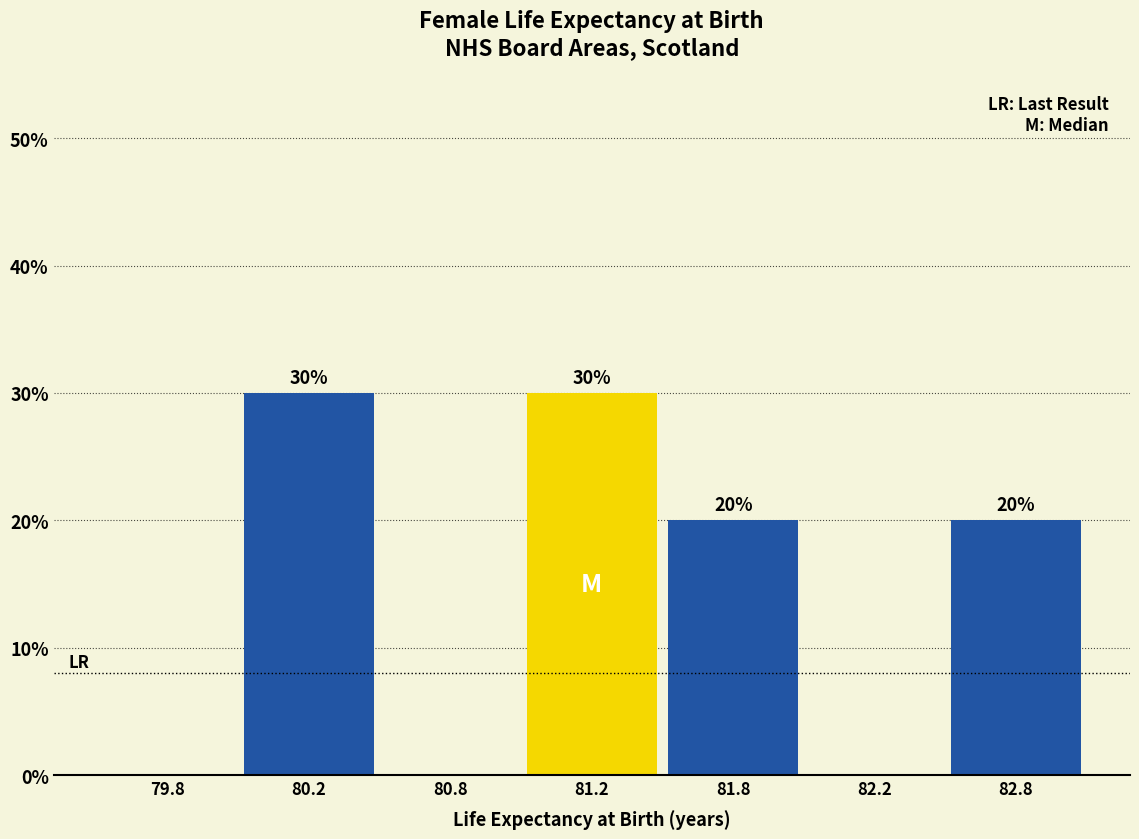

Reading left to right, what are all the values shown in this chart?

79.8=0	80.2=30	80.8=0	81.2=30	81.8=20	82.2=0	82.8=20